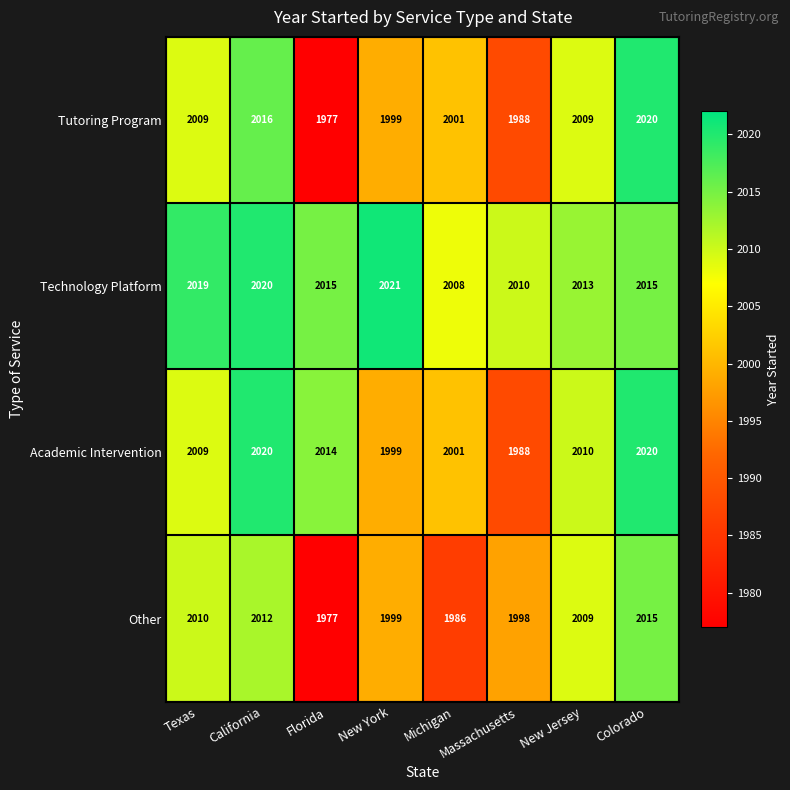

Which series has the widest spread of values?

Tutoring Program